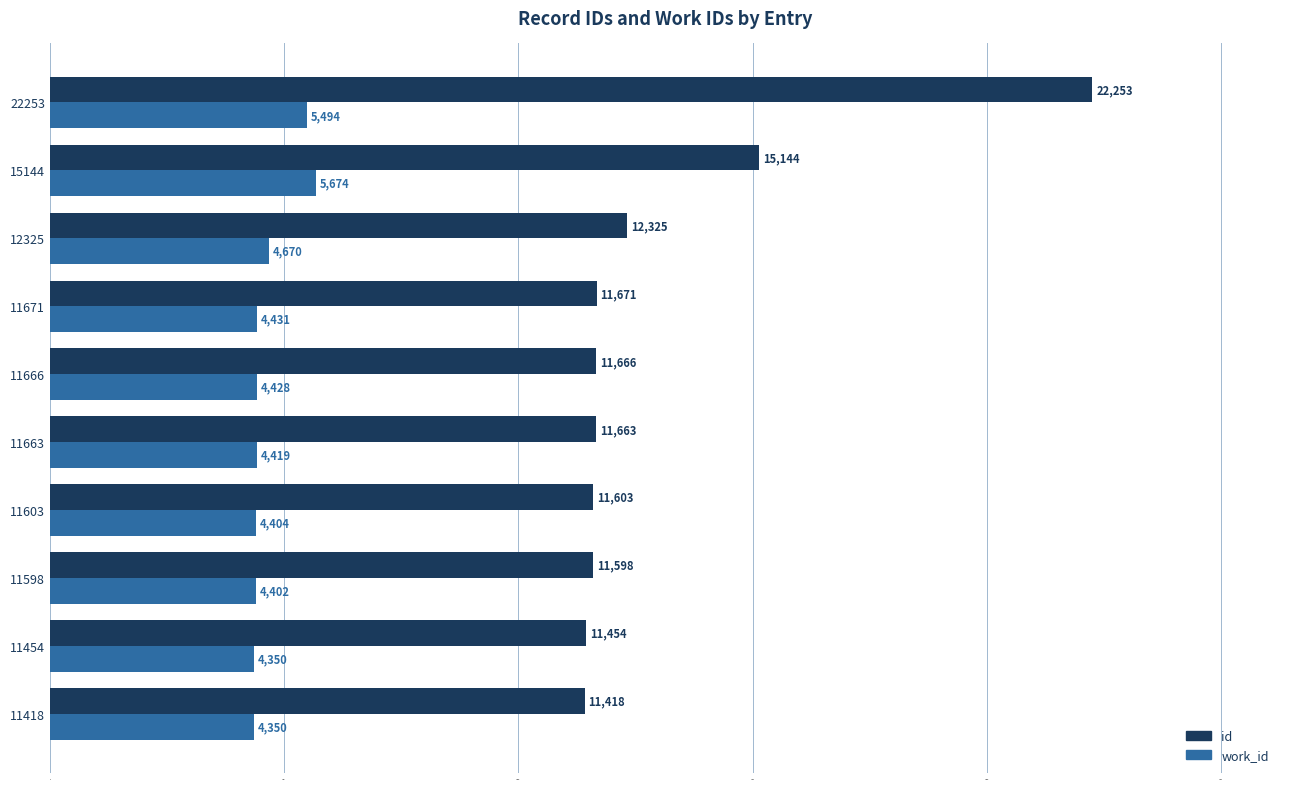

Is it true that work_id equals 4350 at 11454?

True